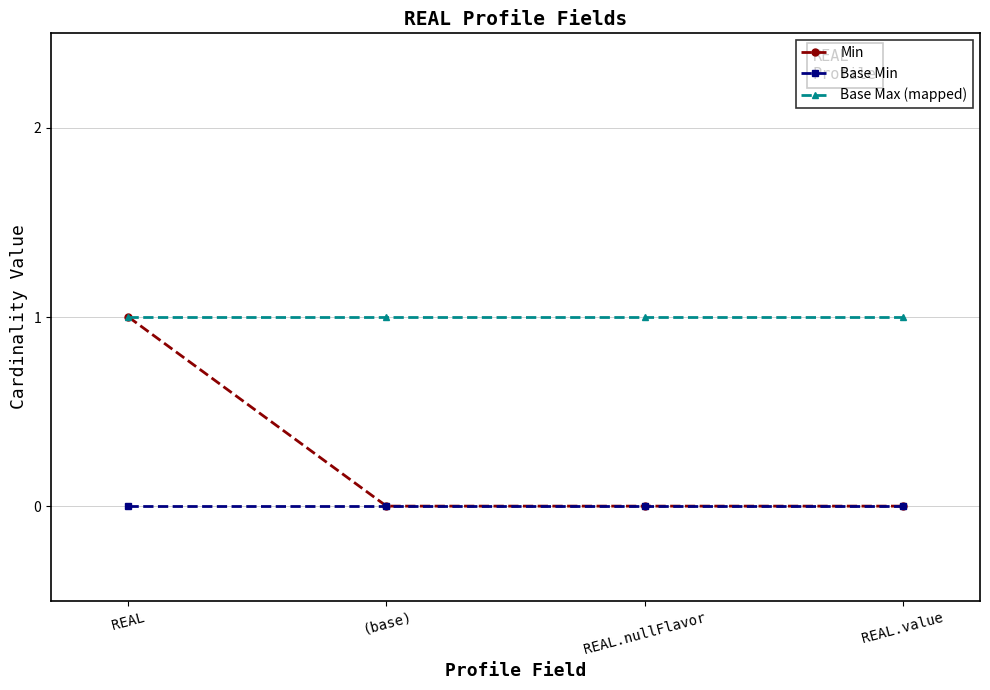

What is the difference between the highest and lowest values at REAL.value?

1